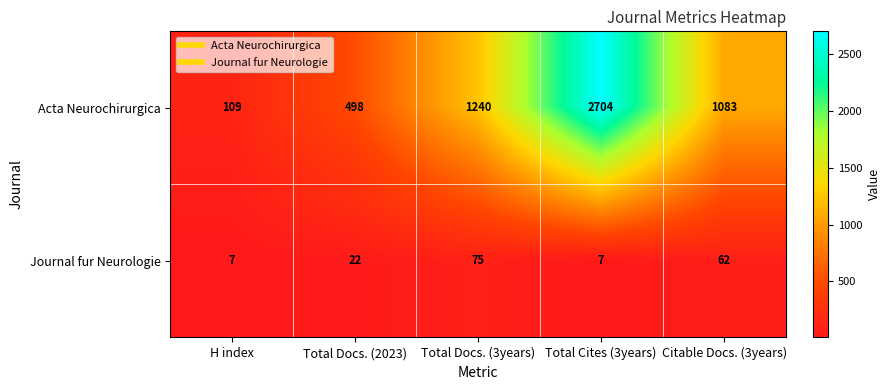

The Journal fur Neurologie series shows 9 at Total Cites (3years). True or false?

False